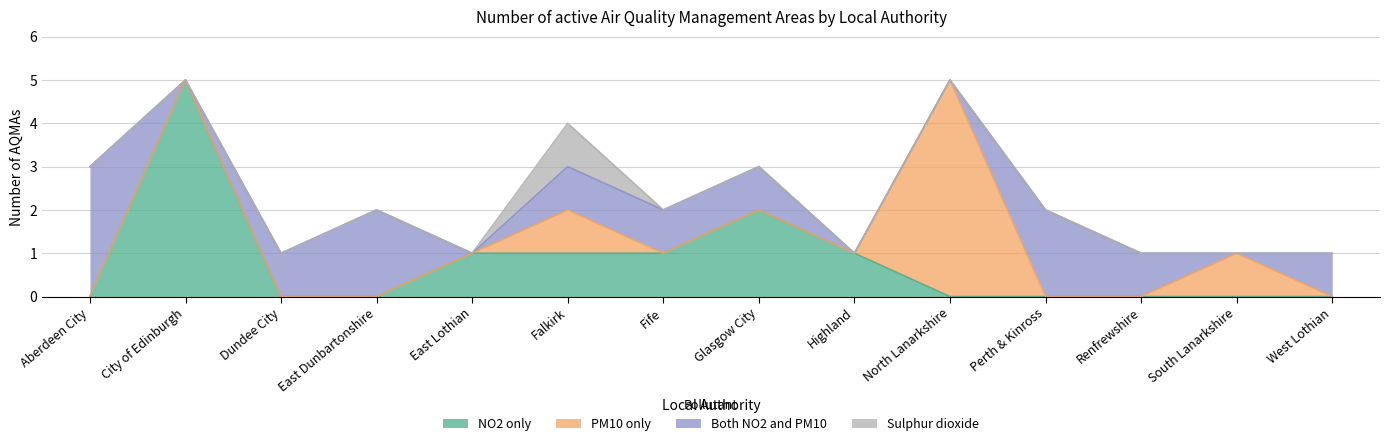

List the series in order of their overall mean, highest first.

Both NO2 and PM10, NO2 only, PM10 only, Sulphur dioxide